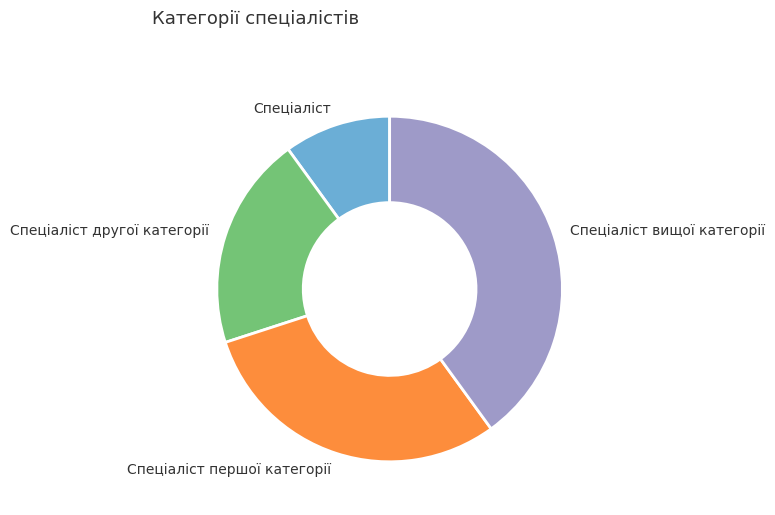

Count the number of slices in the pie.

4